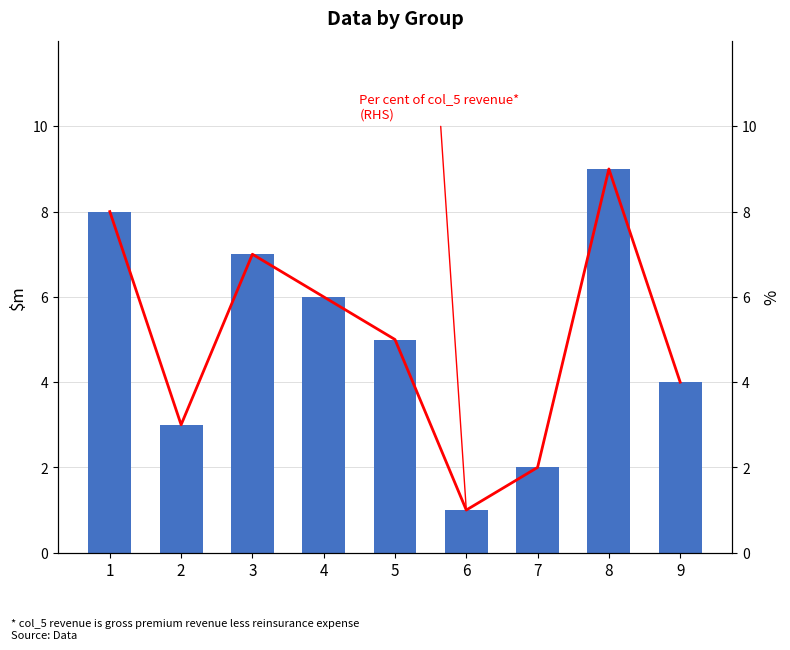

Is the value of Per cent of col_5 revenue*
(RHS) at 1 greater than the value of col_5 at 9?

Yes